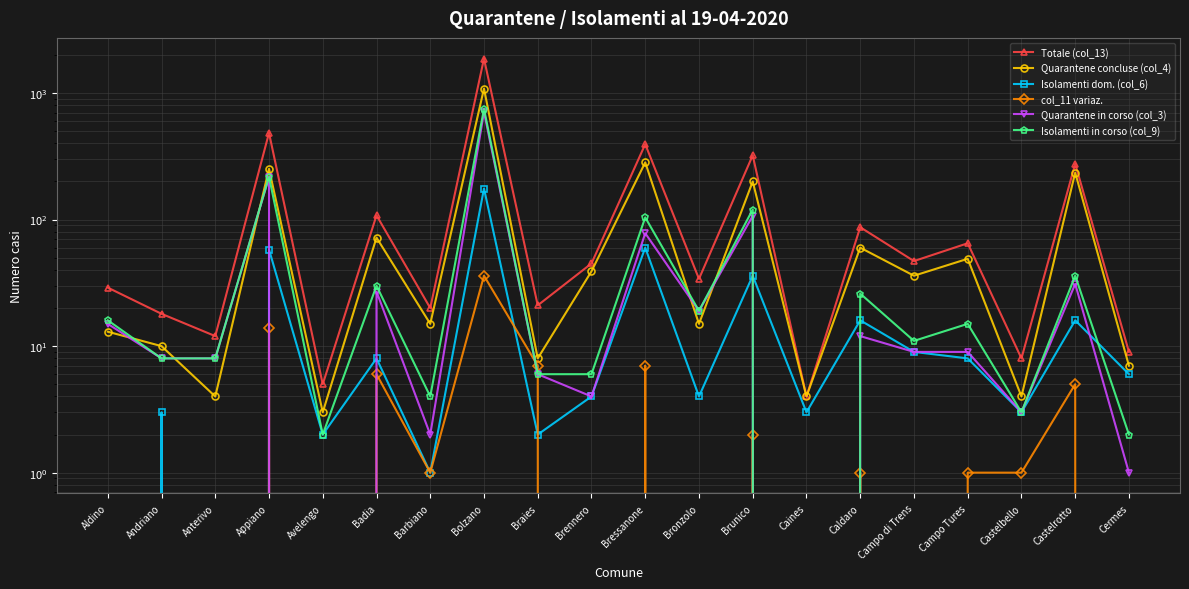

What is the total value across all series at Cermes?

25